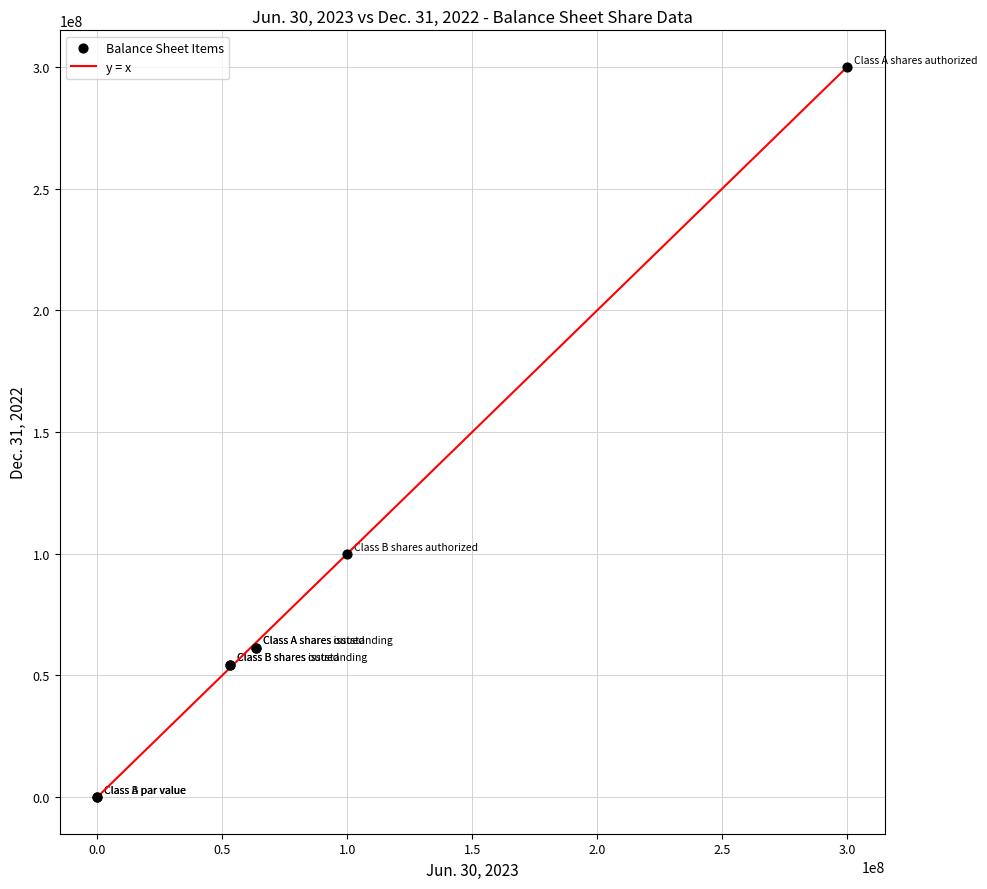

What Y value in the scatter plot is closest to 150000000?

100000000.0